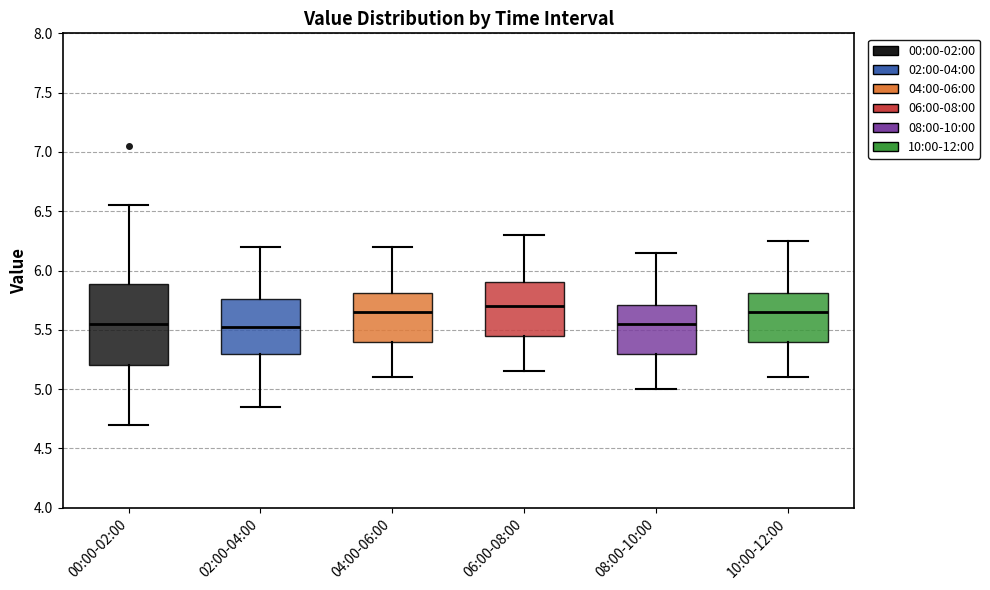

Where does the lower whisker of the box for 00:00-02:00 end on the y-axis? The values are not printed on the chart, so give them approximately, as read against the axis.

4.70